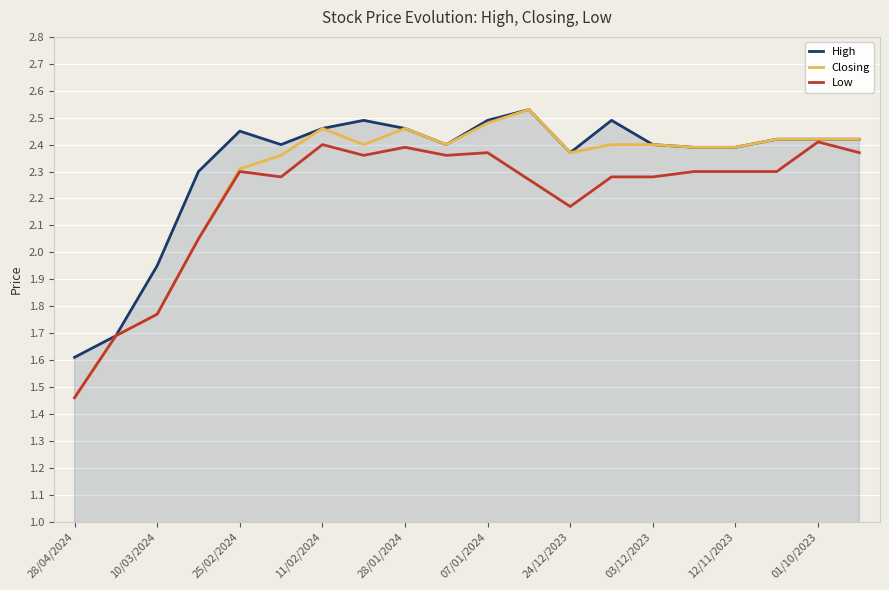

What is the minimum value for High?

1.6